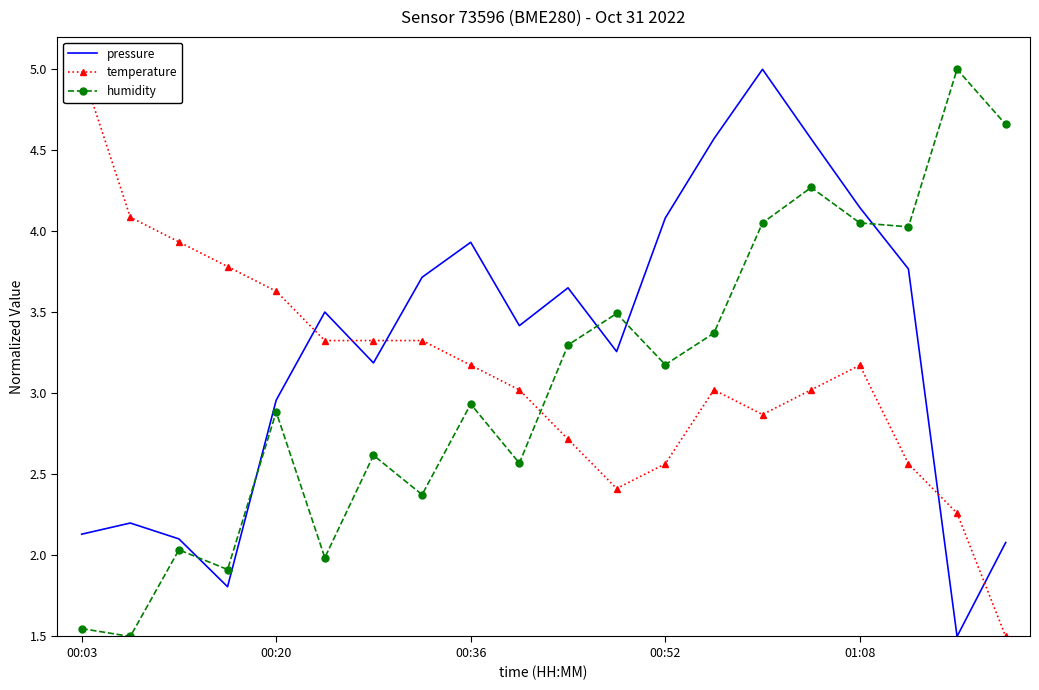

What is the difference between the maximum and minimum values in the pressure series?

3.5